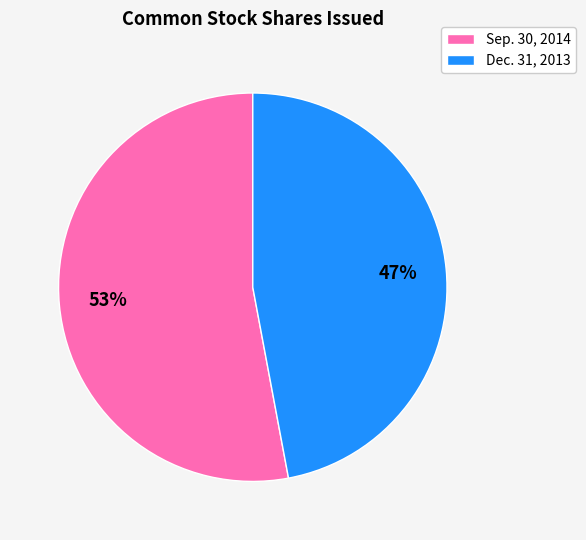

Which has a higher value, Sep. 30, 2014 or Dec. 31, 2013?

Sep. 30, 2014